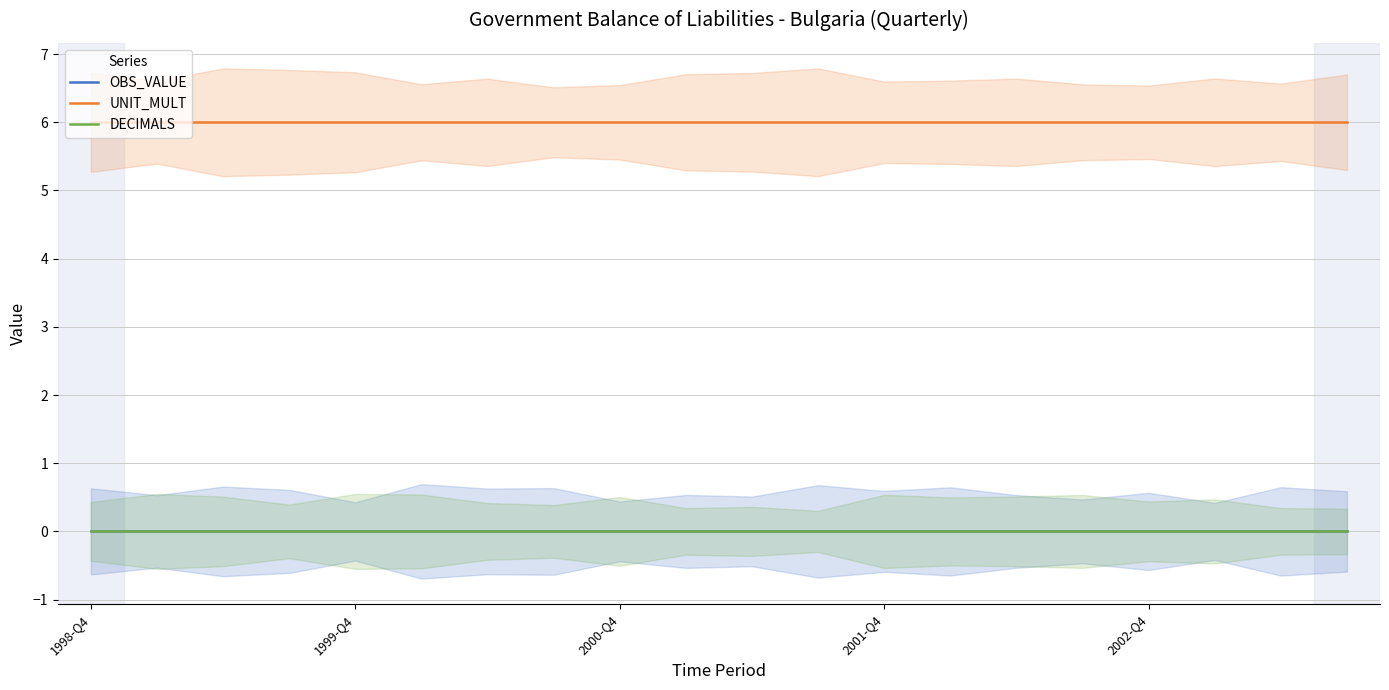

What is the spread (max minus min) of values at 5?

6